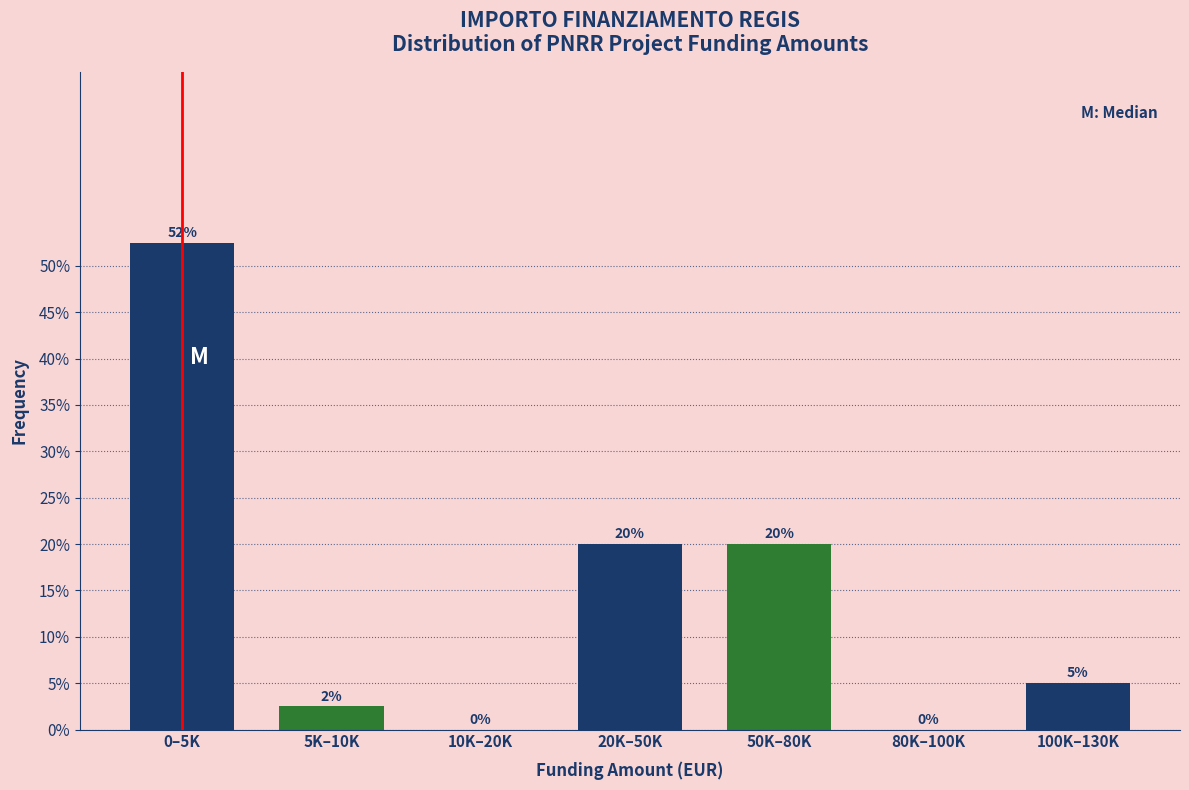

Which has a higher value, 20K–50K or 10K–20K?

20K–50K